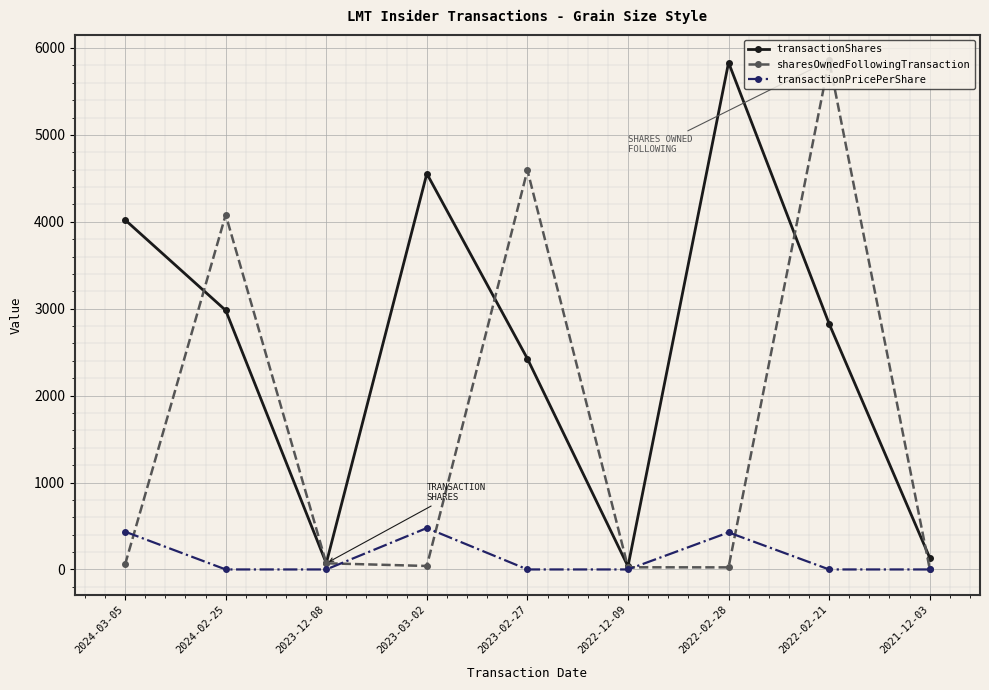

How many interior local peaks does the transactionShares series have?

2